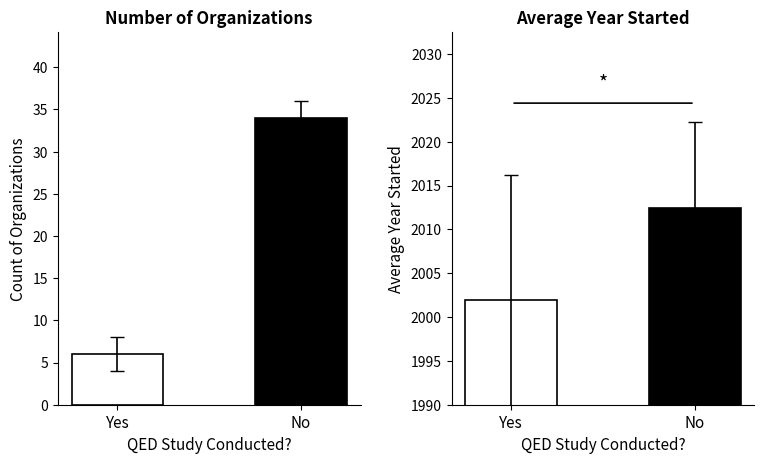

Which series has the largest range (max minus min)?

Count